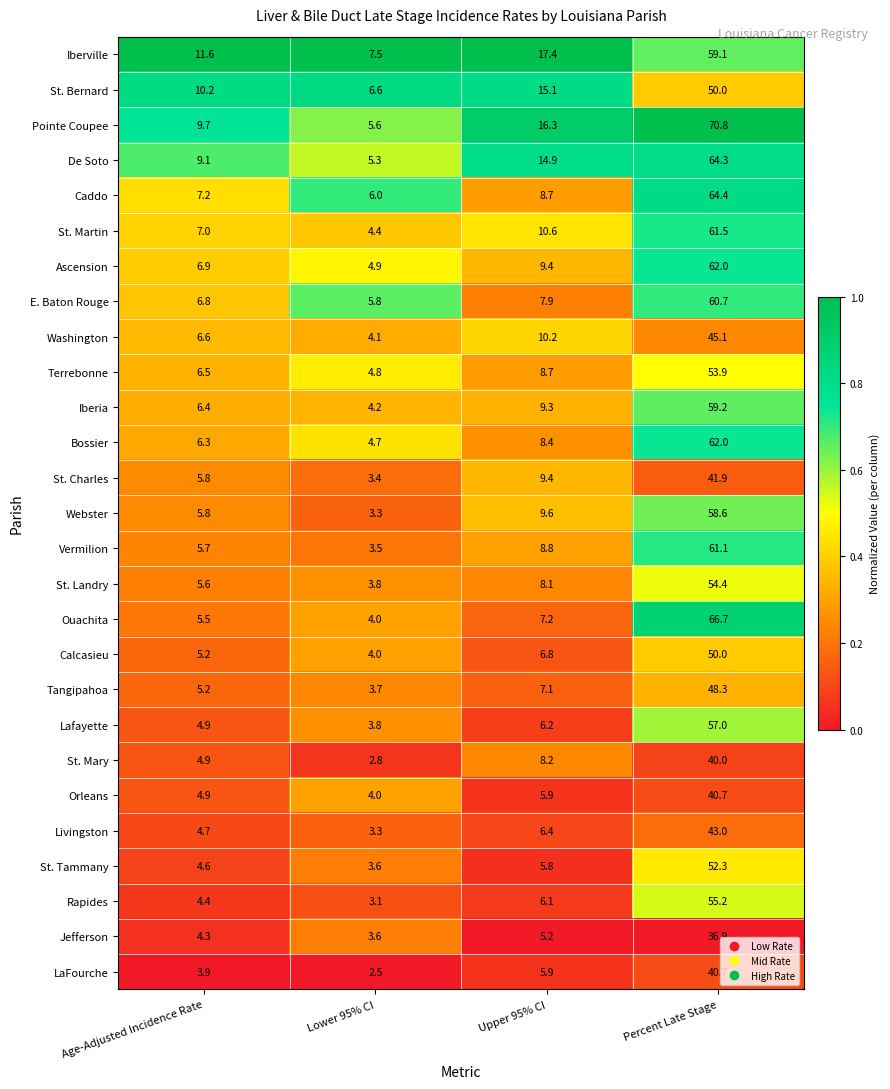

Which category has the lowest value in the Terrebonne series?

Lower 95% CI